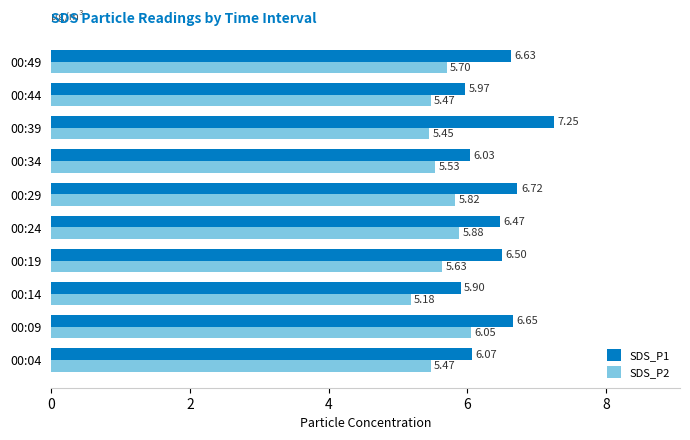

Which series has the largest range (max minus min)?

SDS_P1